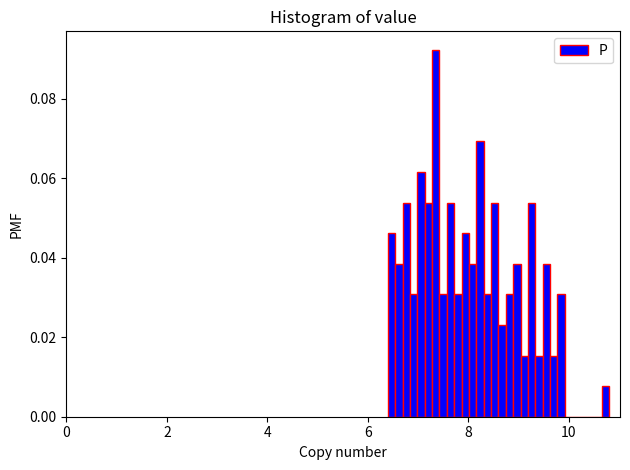

Around what value on the x-axis is the tallest bar? Give the approximate position of its centre, as read against the axis.

7.4